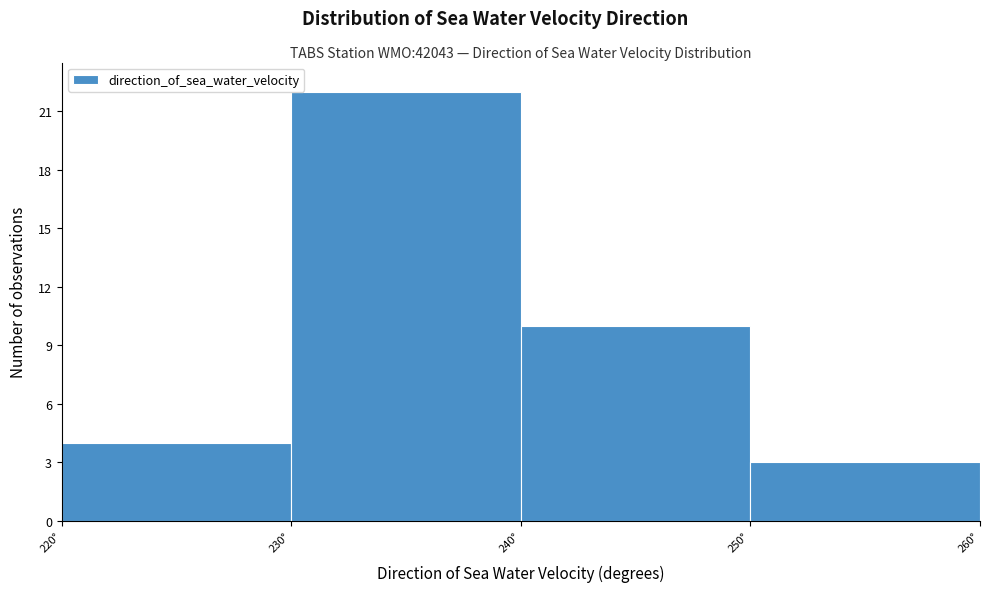

How tall is the bar that spans 230 to 240 on the x-axis? The values are not printed on the chart, so give them approximately, as read against the axis.

22